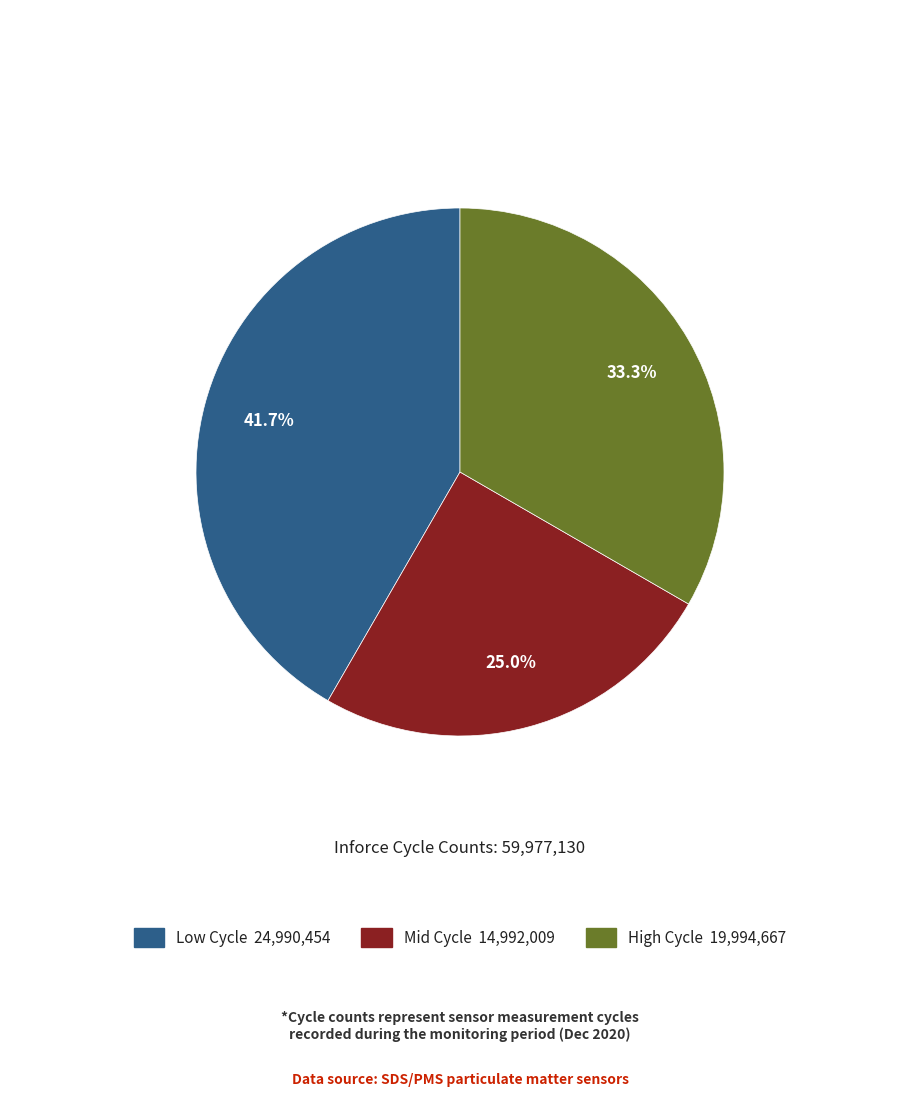

Is there any slice that represents more than half of the pie?

No